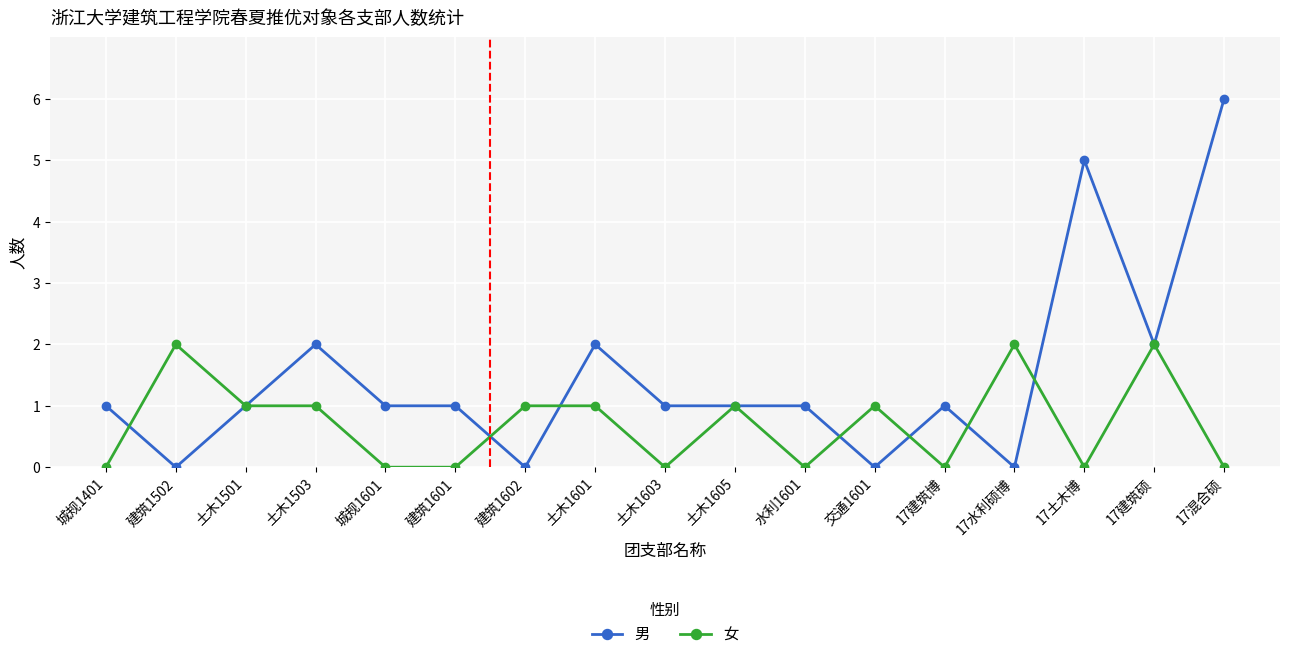

Does the chart have visible grid lines?

Yes